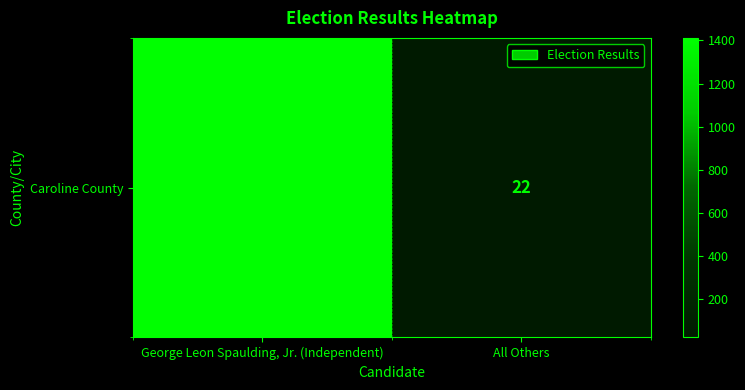

What is the sum of the values at George Leon Spaulding, Jr. (Independent) and All Others?

1434